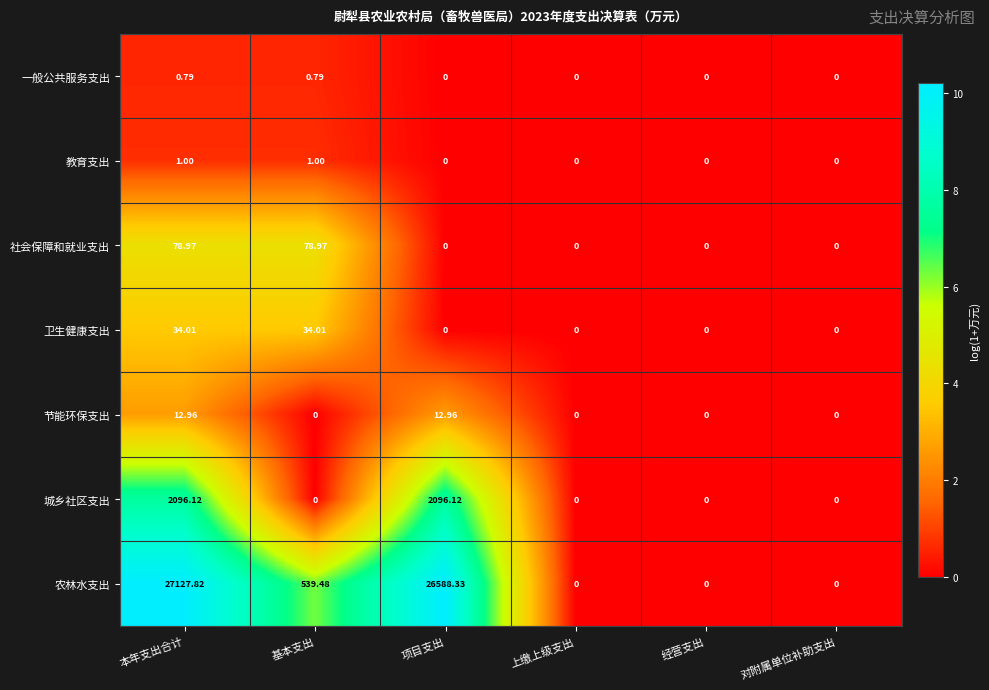

At which category is the sum across all series the highest?

本年支出合计